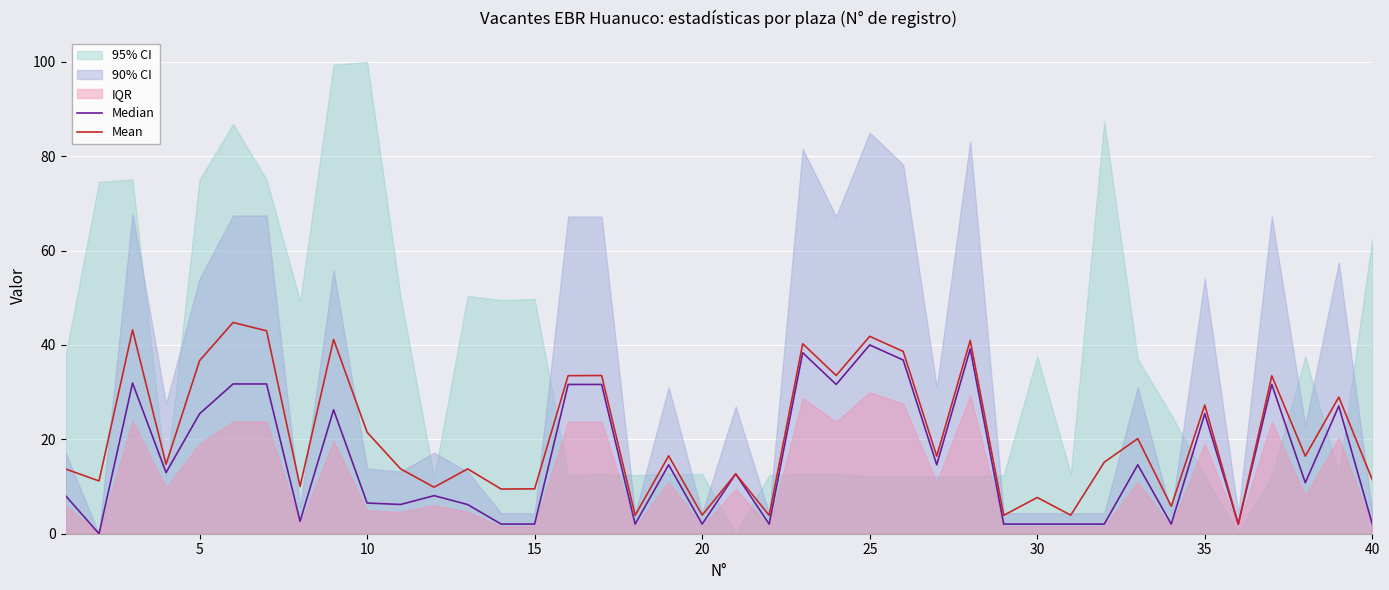

Does the chart display data point markers on the line(s)?

No